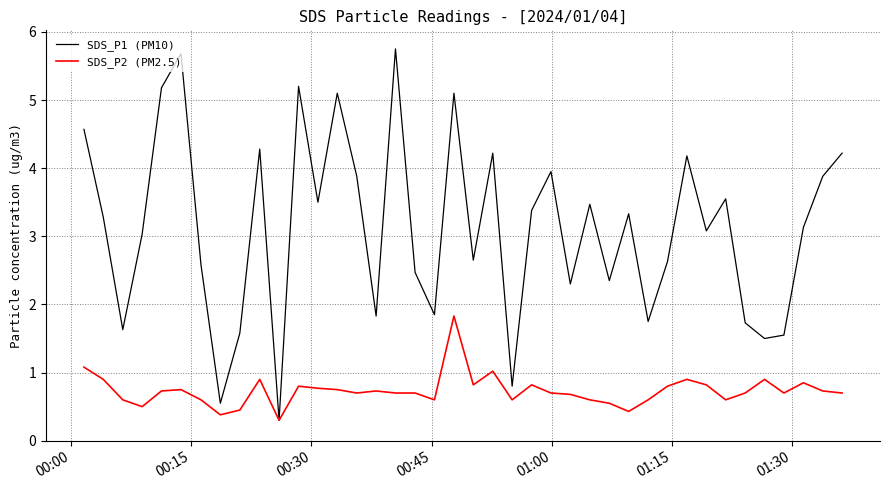

List the series in order of their overall mean, lowest first.

SDS_P2 (PM2.5), SDS_P1 (PM10)